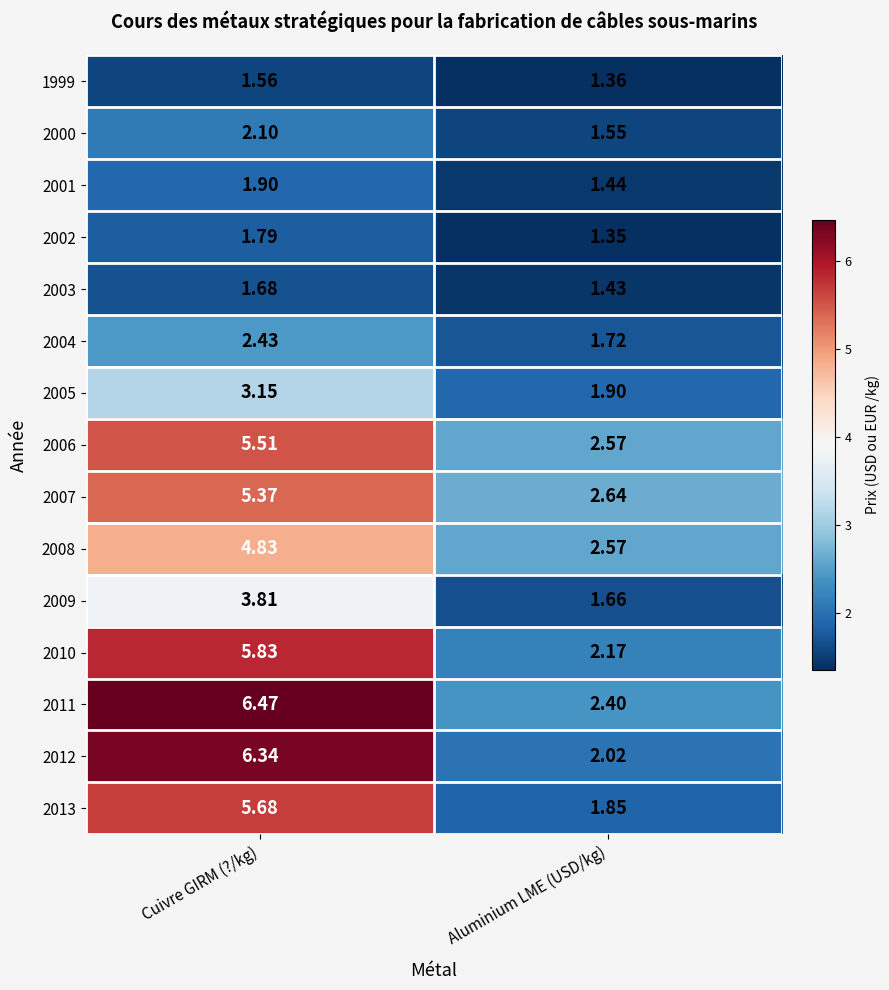

List the labels in order of 2006 value, smallest first.

Aluminium LME (USD/kg), Cuivre GIRM (?/kg)